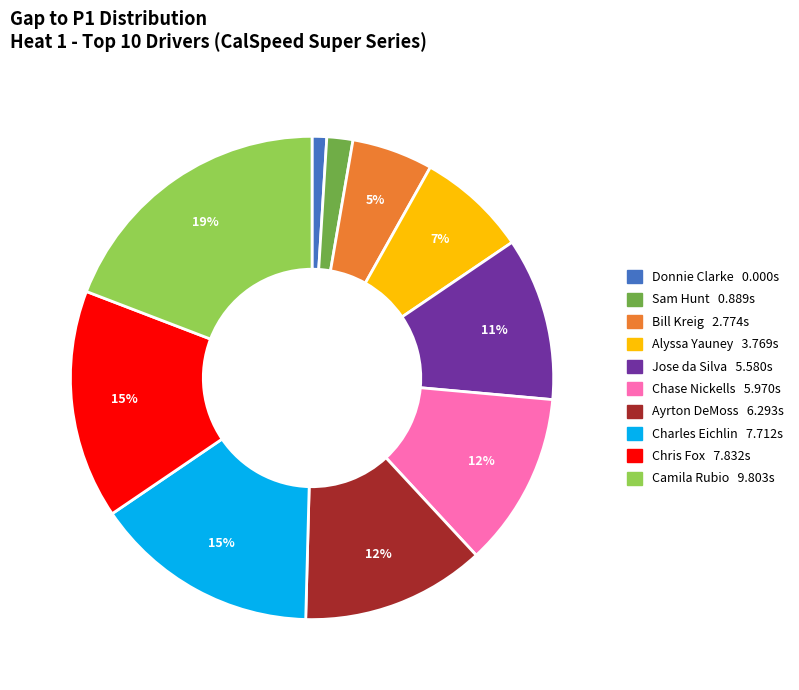

Is there a majority slice in this chart?

No